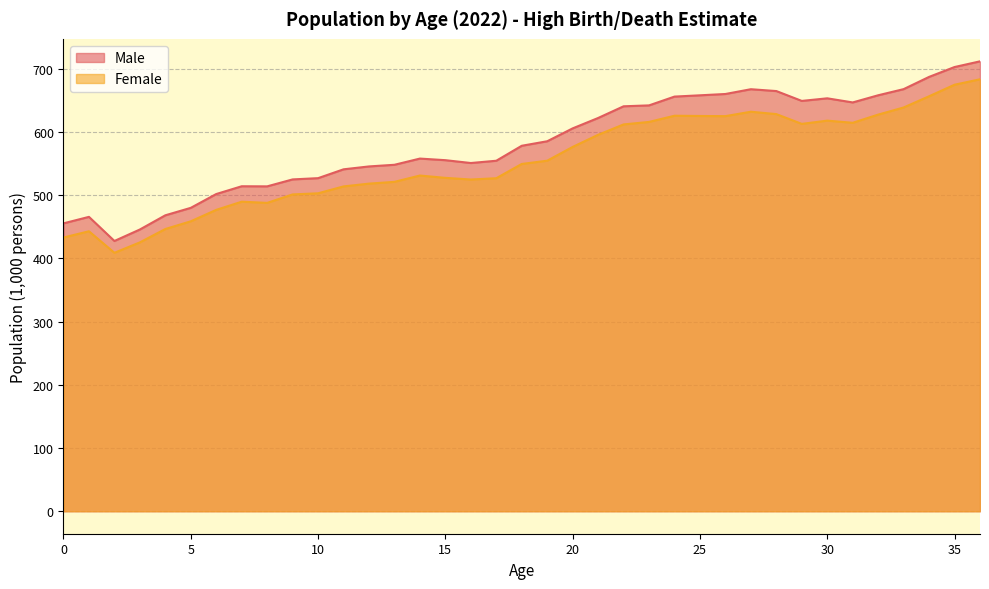

The Male series shows 349.6 at 15. True or false?

False